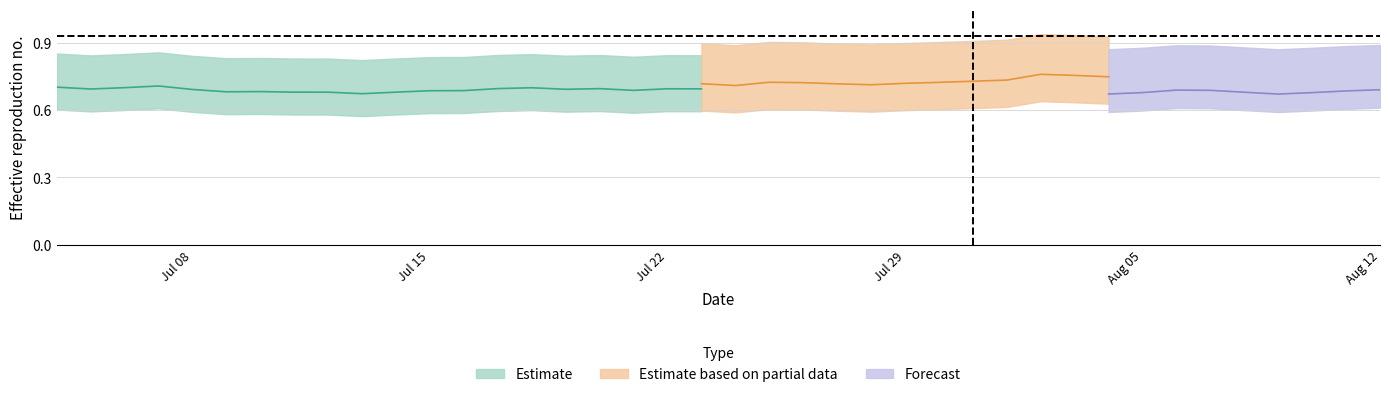

What position from the right is 2019-07-23?

21